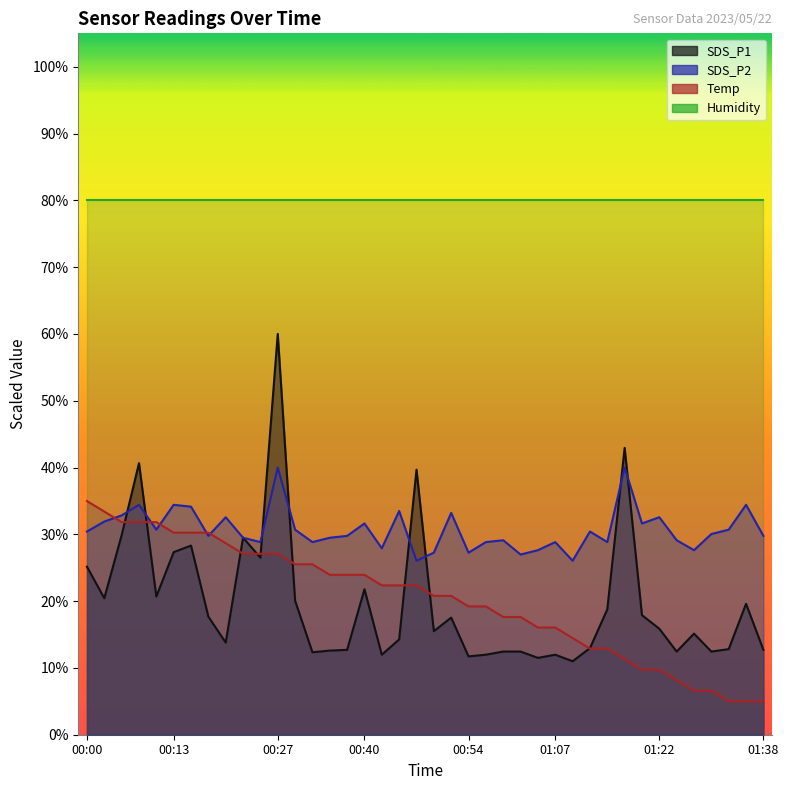

After their last crossing, which series has the higher values: SDS_P1 or Temp?

SDS_P1